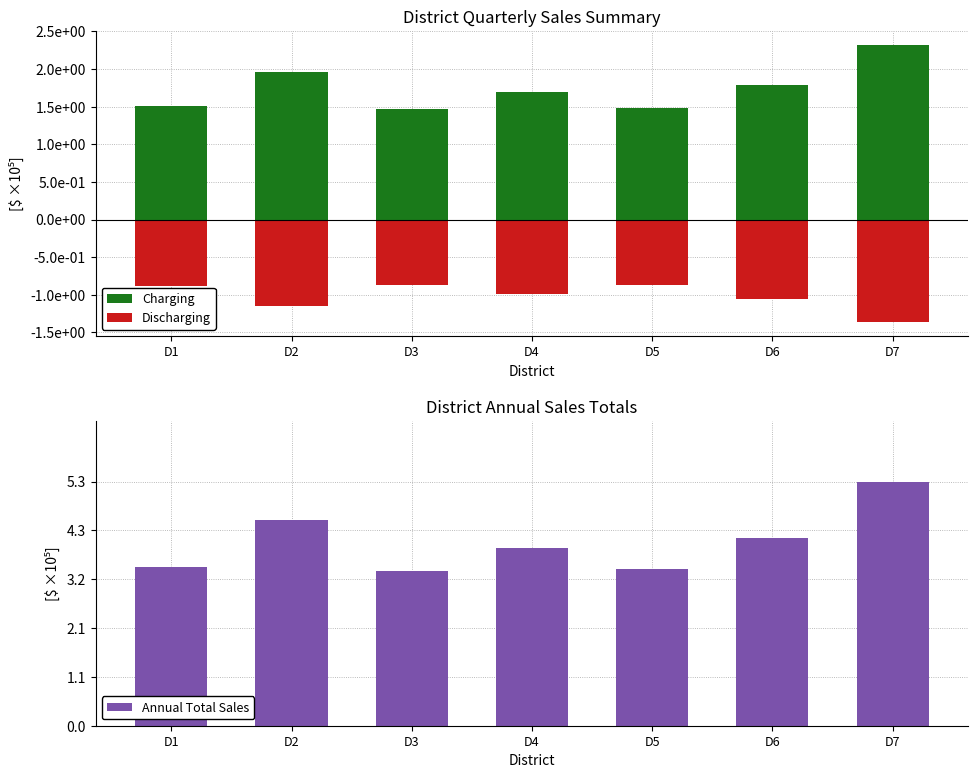

True or false: Discharging has a value of -0.9 at D1.

True